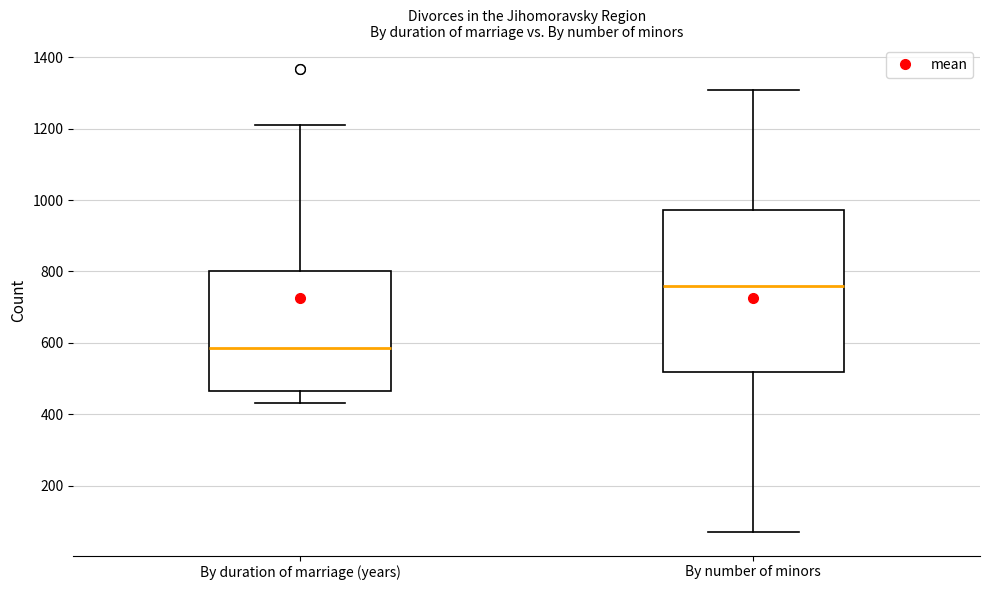

Reading left to right, read every box against the y-axis: the position of its median line, the range the box covers, and the ends of its whiskers. The values are not printed on the chart, so give them approximately, as read against the axis.

By duration of marriage (years): median 580, box 460 to 800, whiskers 440 to 1220
By number of minors: median 760, box 520 to 980, whiskers 60 to 1300